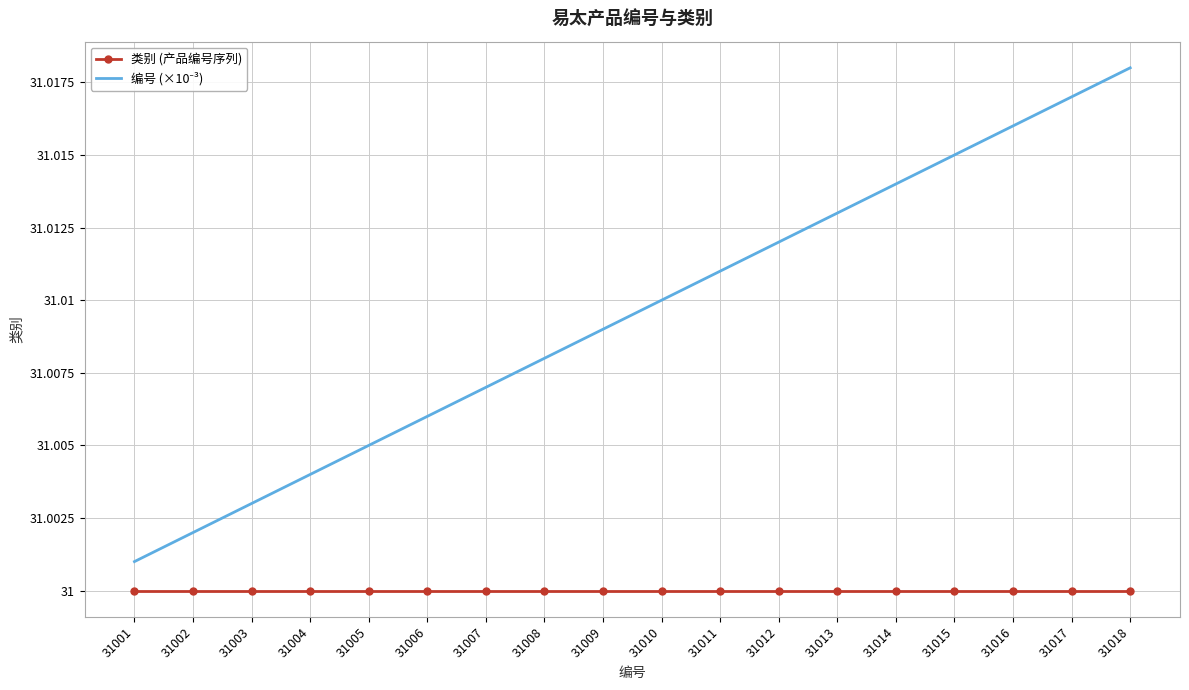

True or false: 类别 (产品编号序列) has a value of 52.3 at 31013.

False